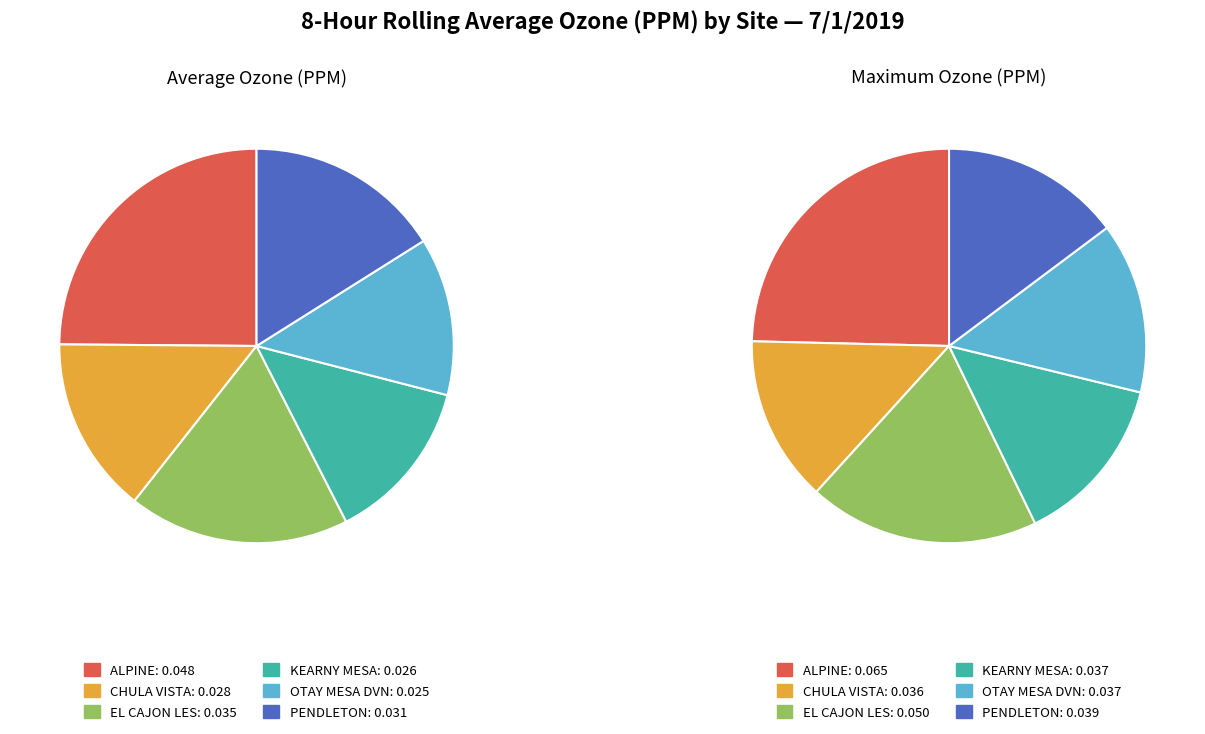

Is there any slice that represents more than half of the pie?

No